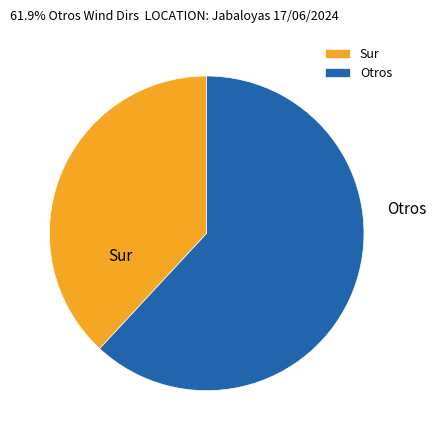

Which category has the biggest portion of the pie?

Otros